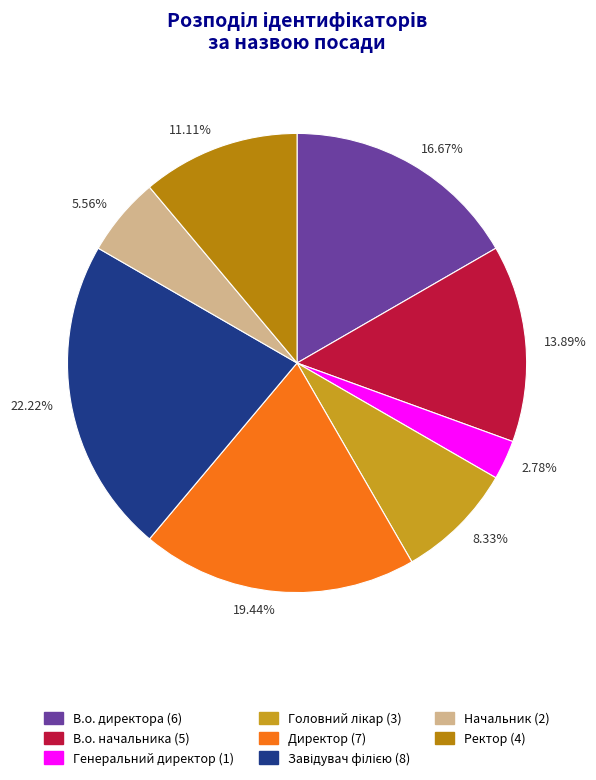

Is there a majority slice in this chart?

No